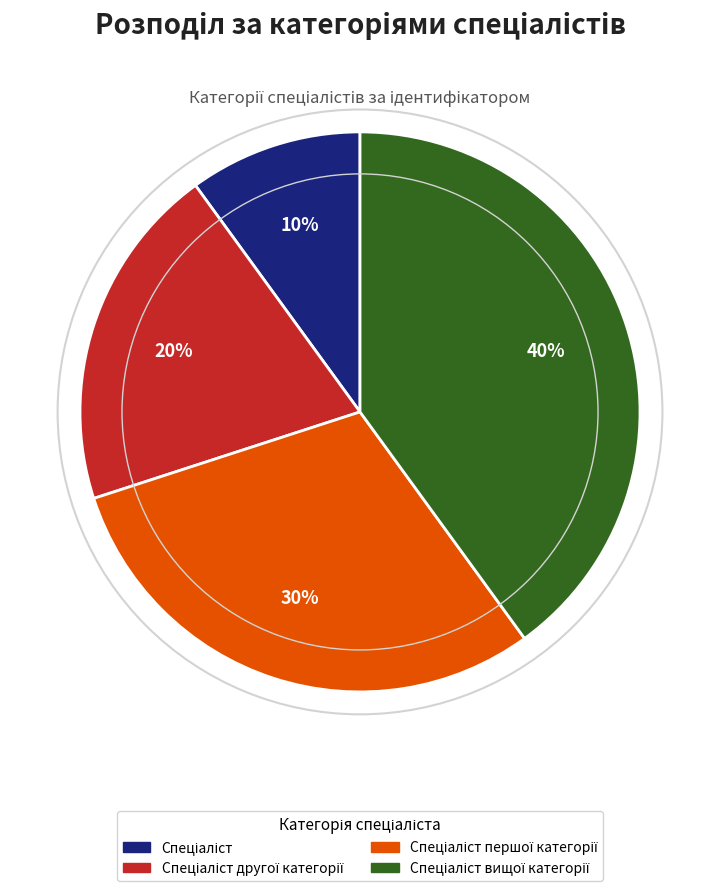

Is there a majority slice in this chart?

No